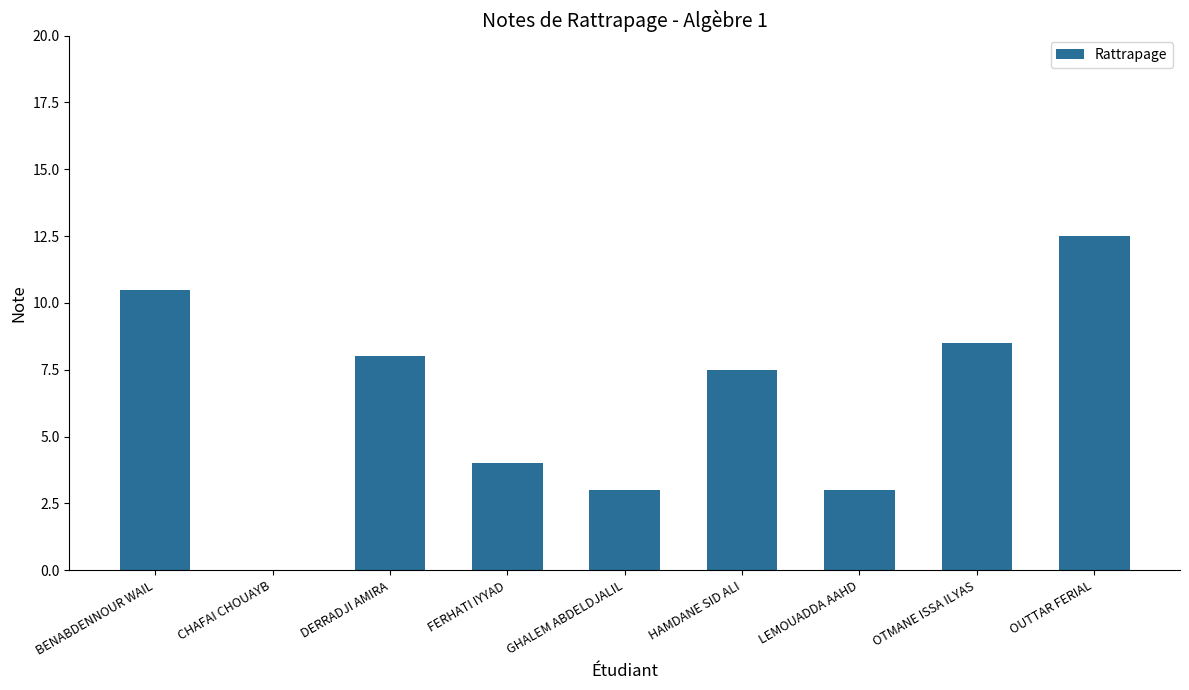

What is the approximate value at DERRADJI AMIRA?

8.0